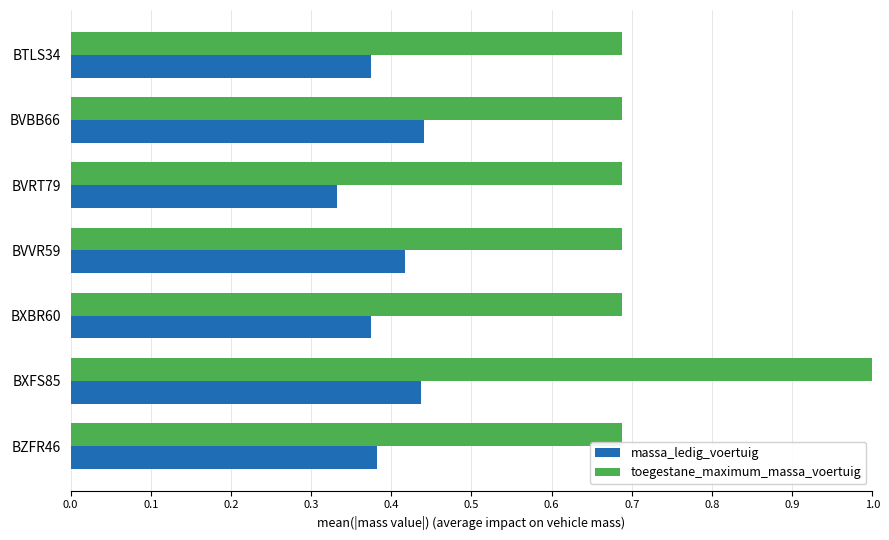

What are all the series names shown in the legend?

massa_ledig_voertuig, toegestane_maximum_massa_voertuig